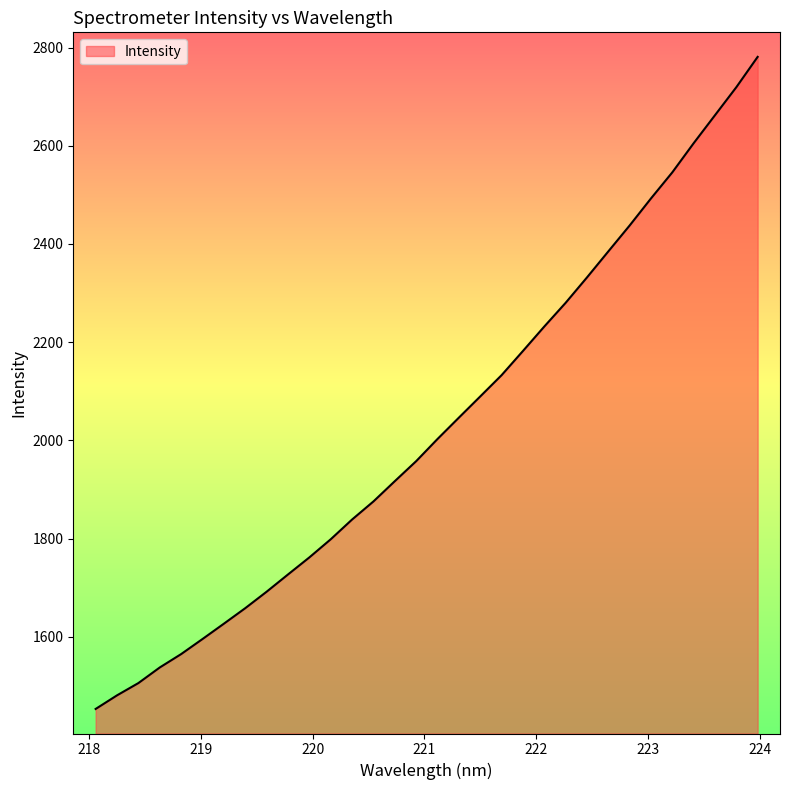

What is the difference between the maximum and minimum values?

1327.7